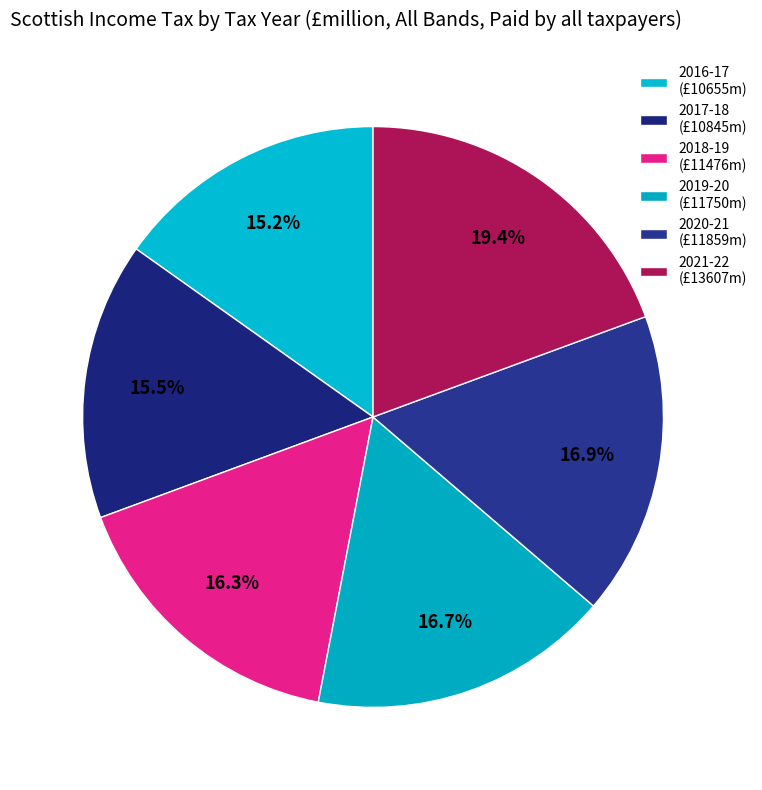

What percentage is the 2018-19 slice, to the nearest percent?

16%